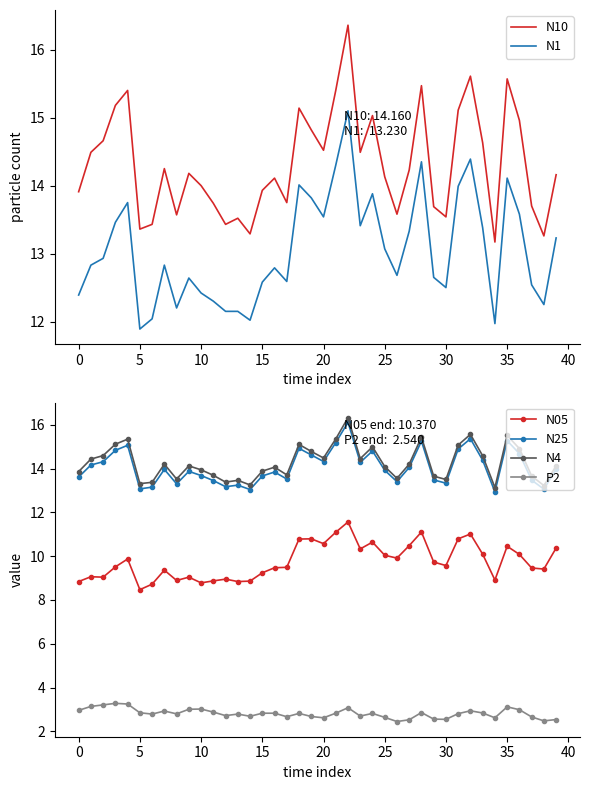

What is the minimum value for N10?

13.2